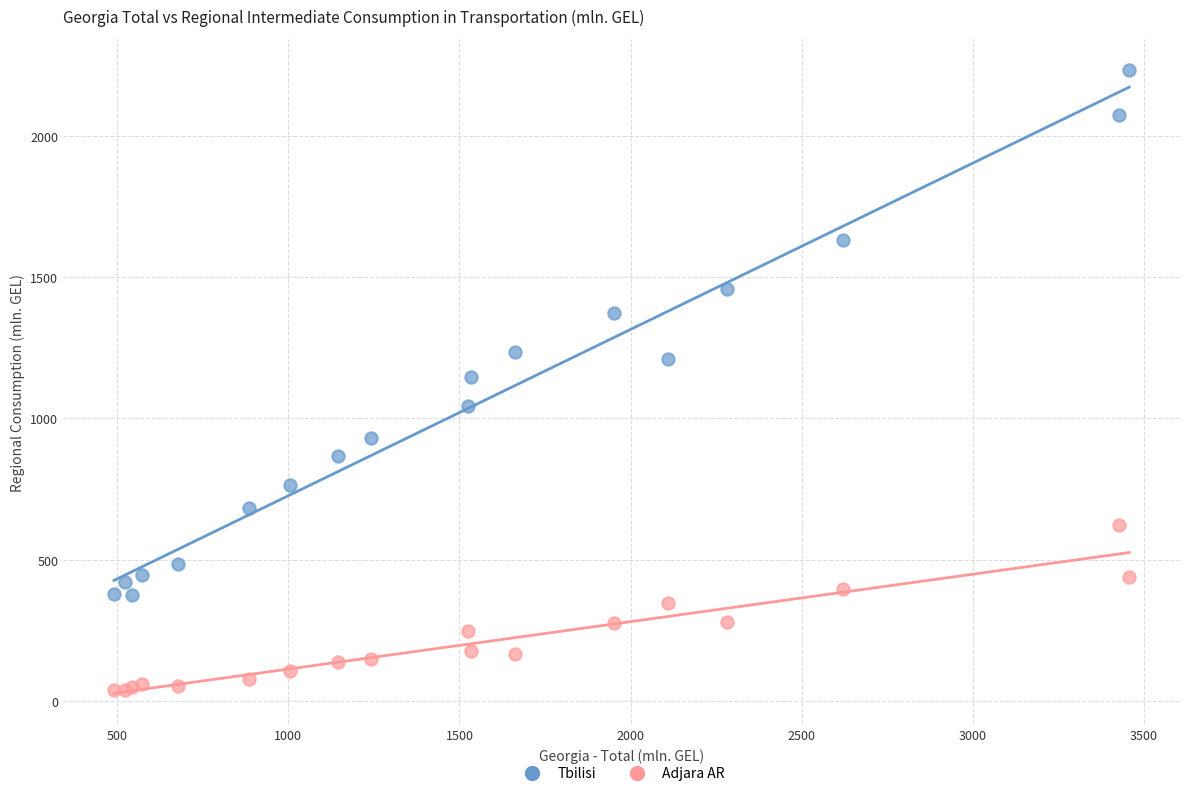

What are all the series names shown in the legend?

Tbilisi, Adjara AR